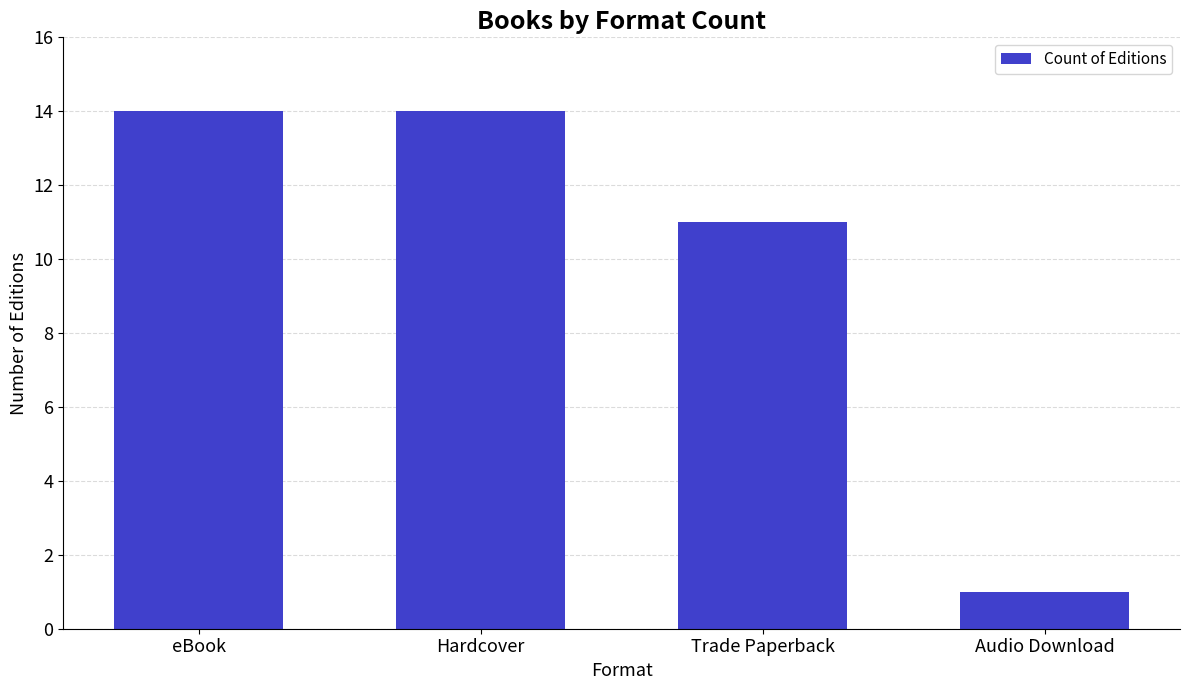

Approximately how many times larger is the value at Audio Download compared to Trade Paperback?

0.1